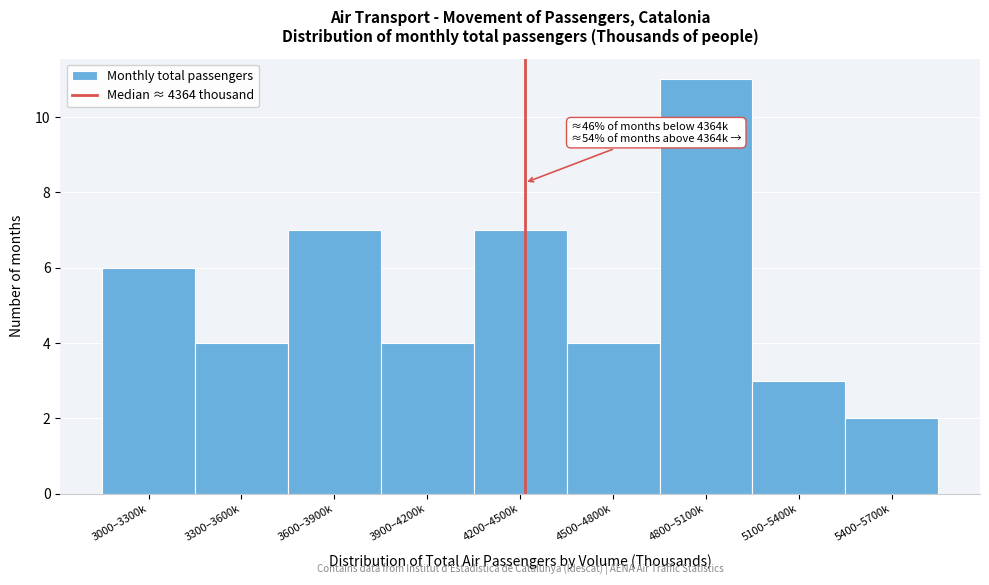

Reading right to left, what are all the values shown in this chart?

5400–5700k=2	5100–5400k=3	4800–5100k=11	4500–4800k=4	4200–4500k=7	3900–4200k=4	3600–3900k=7	3300–3600k=4	3000–3300k=6